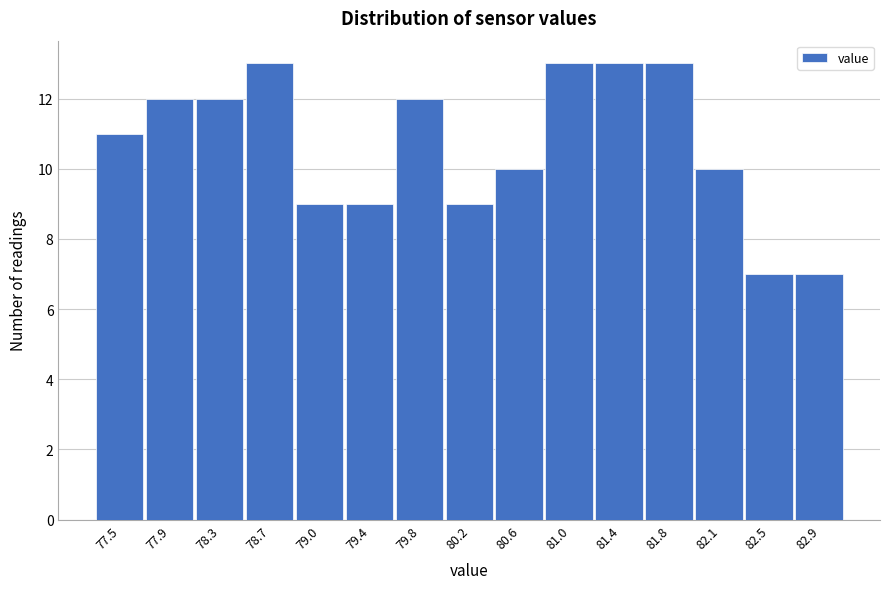

Reading right to left, extract all data points from this chart.

82.9=7	82.5=7	82.1=10	81.8=13	81.4=13	81.0=13	80.6=10	80.2=9	79.8=12	79.4=9	79.0=9	78.7=13	78.3=12	77.9=12	77.5=11